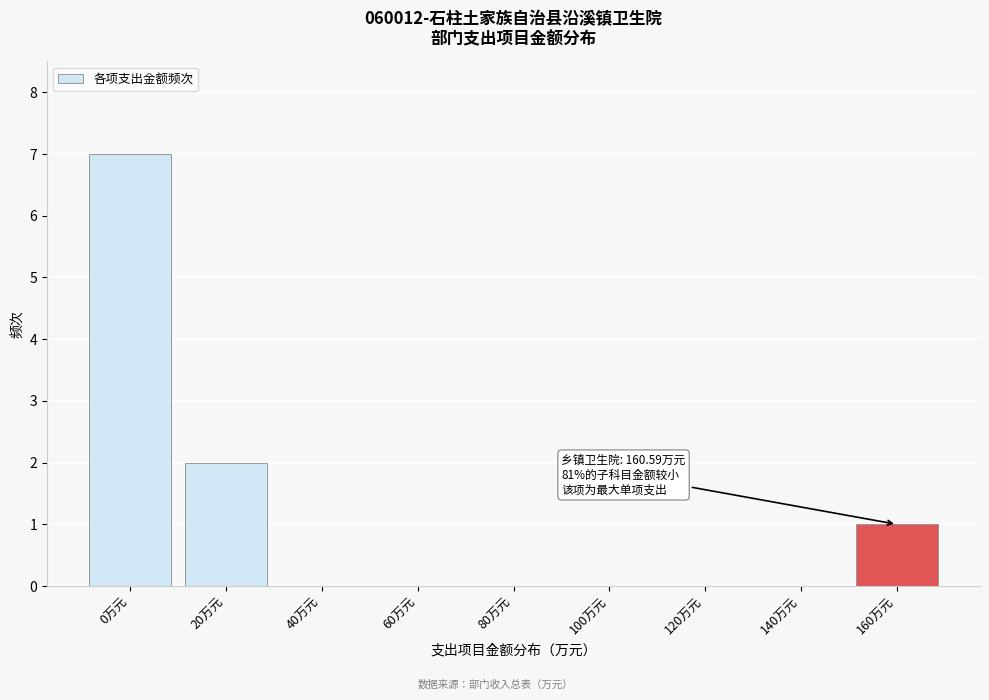

Reading left to right, extract all data points from this chart.

0万元=7	20万元=2	40万元=0	60万元=0	80万元=0	100万元=0	120万元=0	140万元=0	160万元=1